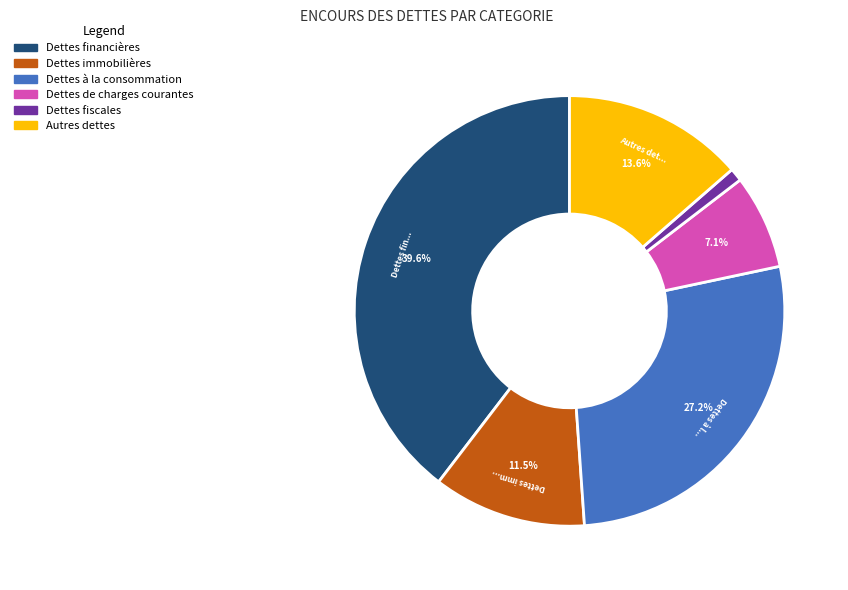

To the nearest percent, what is the difference between the Dettes à la consommation and Dettes fiscales slice percentages?

26%